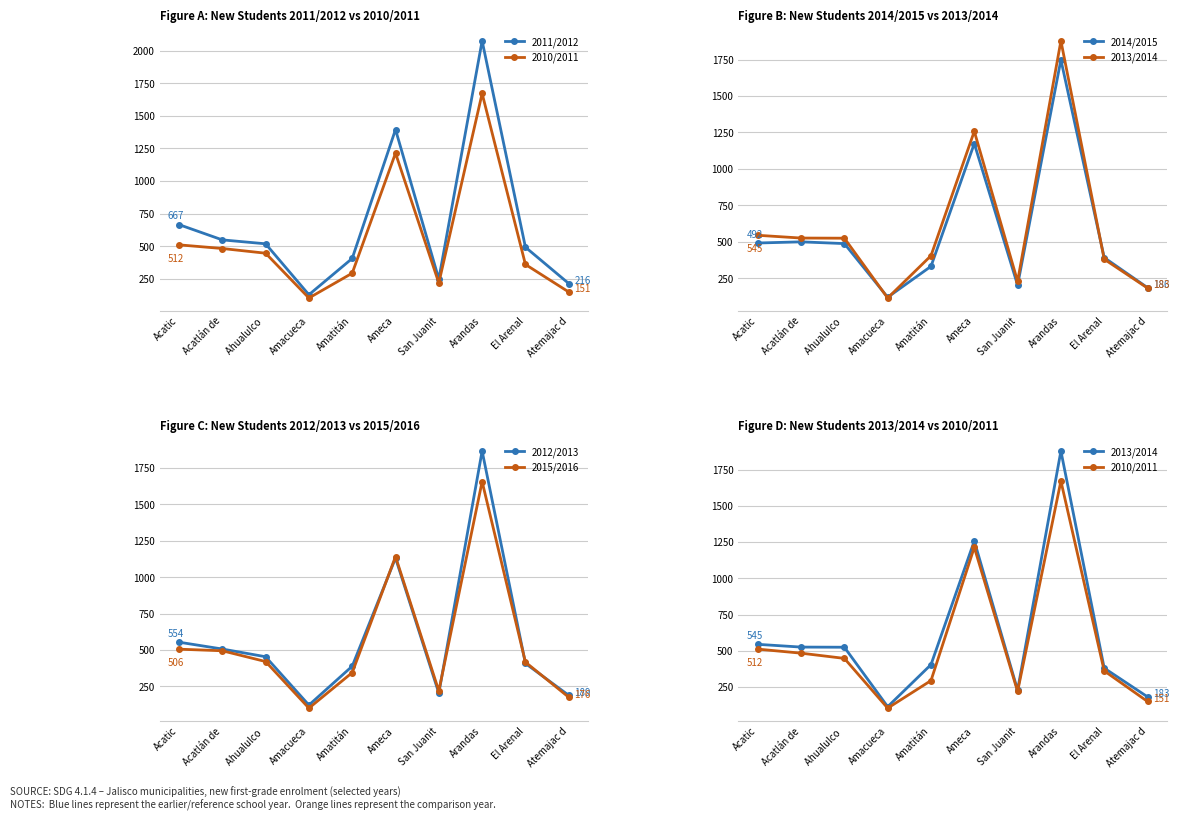

Reading left to right, what are all the values shown in this chart?

2011/2012: Acatic=667	Acatlán de=550	Ahualulco =520	Amacueca=130	Amatitán=408	Ameca=1395	San Juanit=250	Arandas=2074	El Arenal=494	Atemajac d=216
2010/2011: Acatic=512	Acatlán de=484	Ahualulco =448	Amacueca=105	Amatitán=295	Ameca=1214	San Juanit=220	Arandas=1671	El Arenal=362	Atemajac d=151
2014/2015: Acatic=492	Acatlán de=500	Ahualulco =488	Amacueca=120	Amatitán=332	Ameca=1174	San Juanit=203	Arandas=1748	El Arenal=392	Atemajac d=186
2013/2014: Acatic=545	Acatlán de=526	Ahualulco =525	Amacueca=115	Amatitán=405	Ameca=1258	San Juanit=229	Arandas=1878	El Arenal=381	Atemajac d=183
2012/2013: Acatic=554	Acatlán de=507	Ahualulco =454	Amacueca=122	Amatitán=389	Ameca=1132	San Juanit=204	Arandas=1867	El Arenal=408	Atemajac d=189
2015/2016: Acatic=506	Acatlán de=495	Ahualulco =421	Amacueca=101	Amatitán=345	Ameca=1142	San Juanit=219	Arandas=1657	El Arenal=417	Atemajac d=176